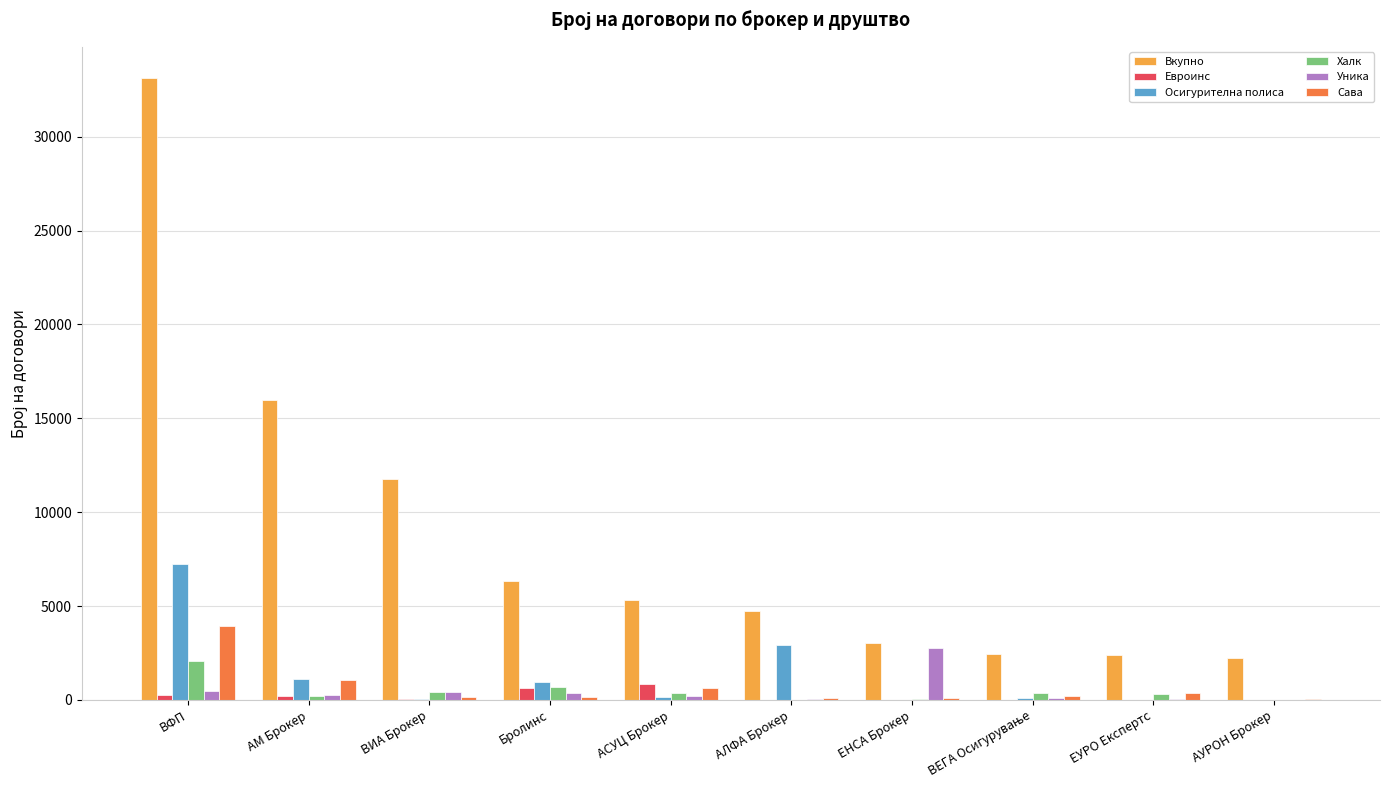

What is the maximum value for Вкупно?

33129